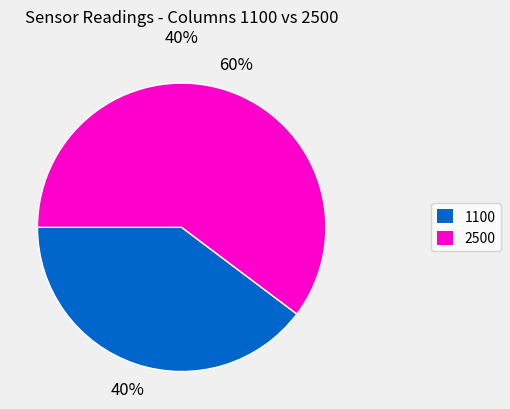

Do 1100 and 2500 together represent more than half of the pie?

Yes